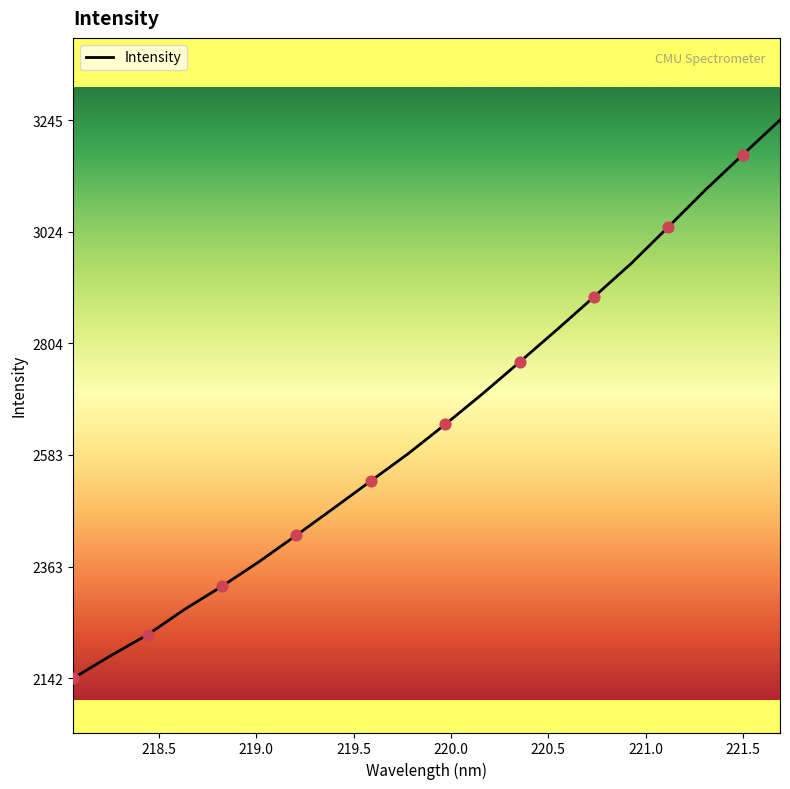

What is the smallest value displayed?

2142.5